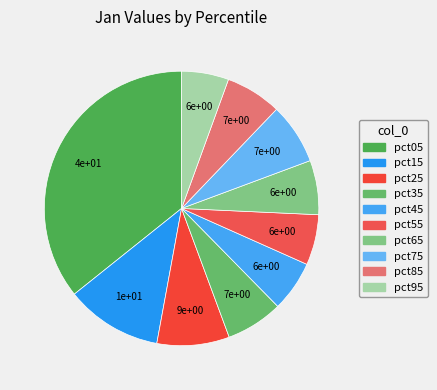

Does any single category account for the majority?

No